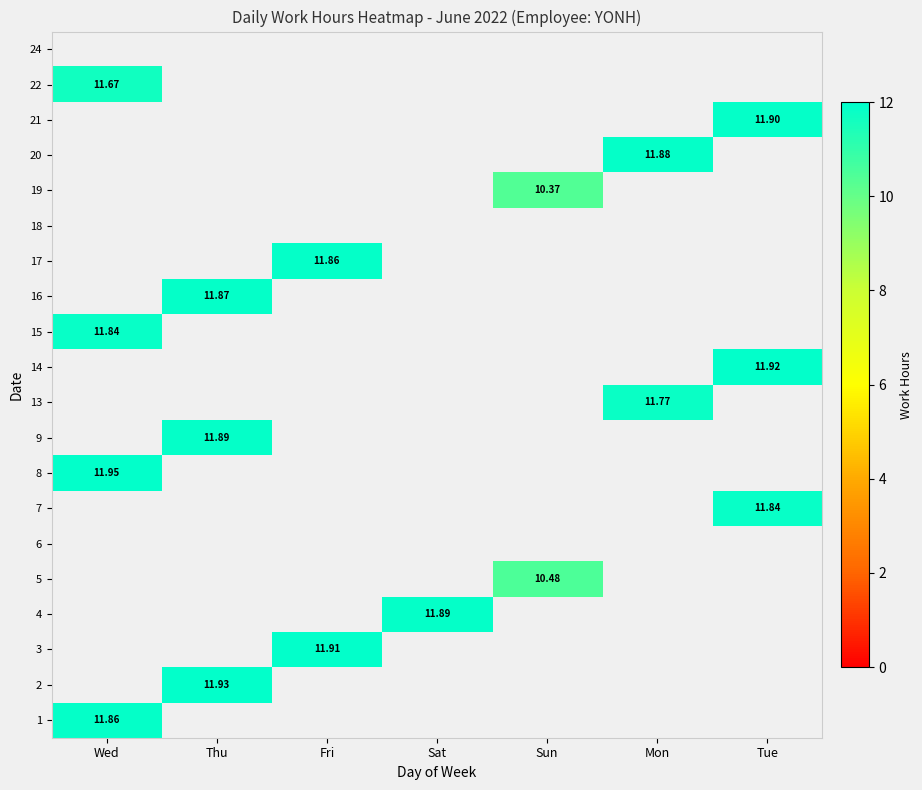

Is the value of 13 at Wed greater than the value of 19 at Sun?

No